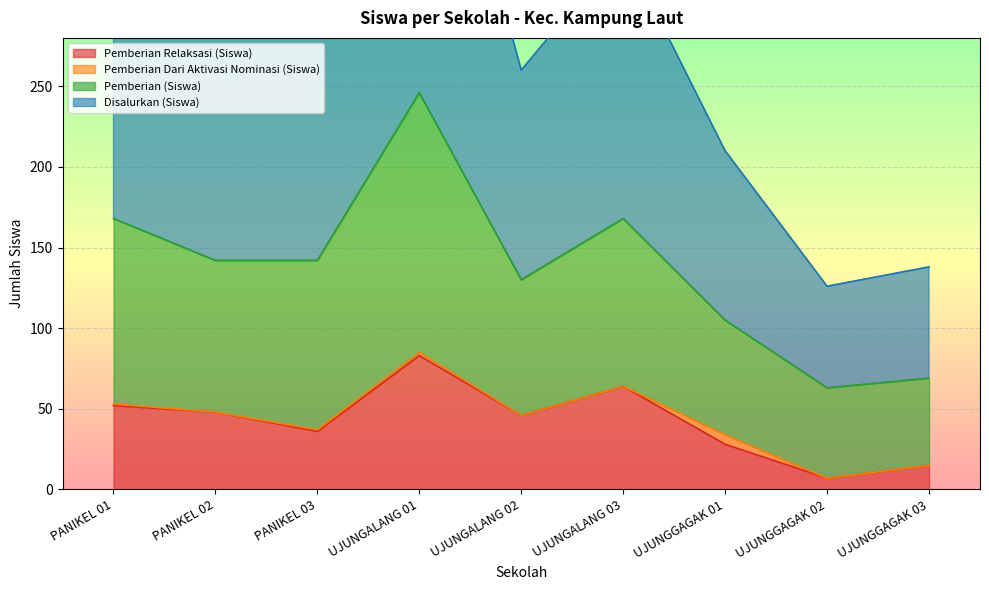

Is it true that Disalurkan (Siswa) equals 126 at UJUNGGAGAK 02?

True